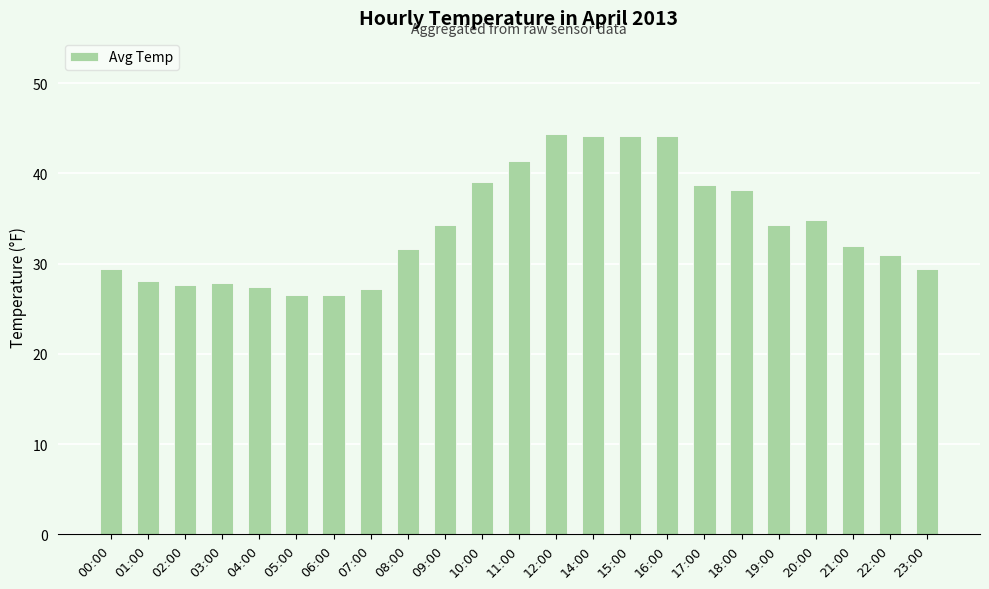

The chart shows a value of 18.0 at 02:00. True or false?

False